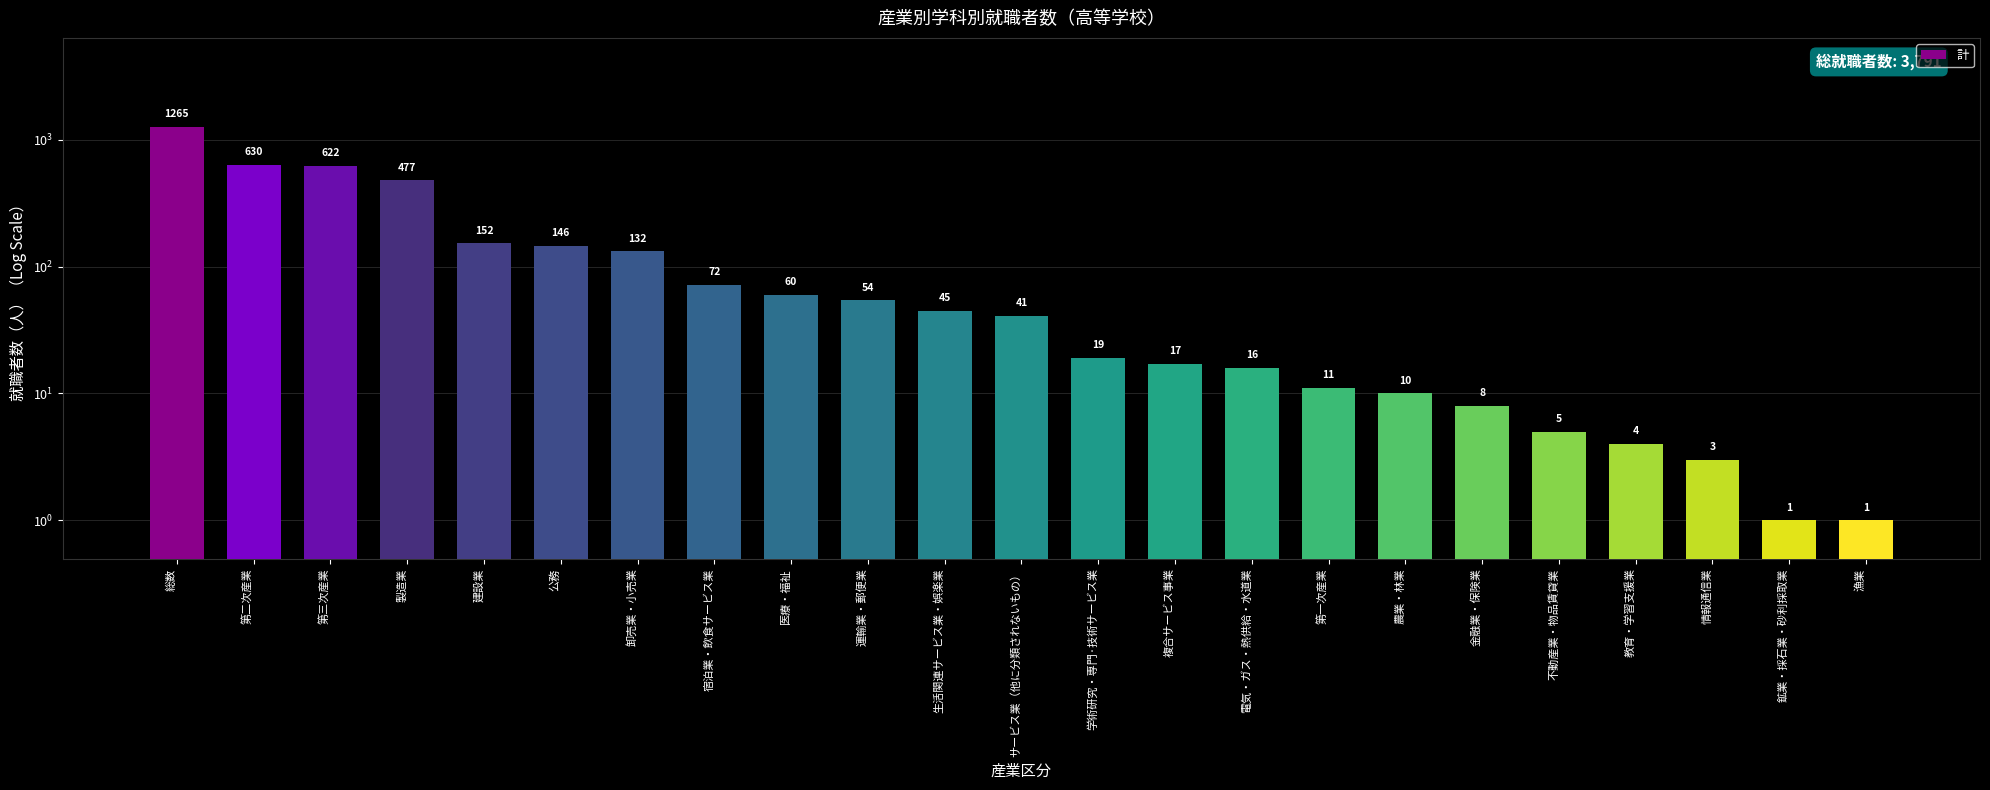

Which has a higher value, 医療・福祉 or 運輸業・郵便業?

医療・福祉